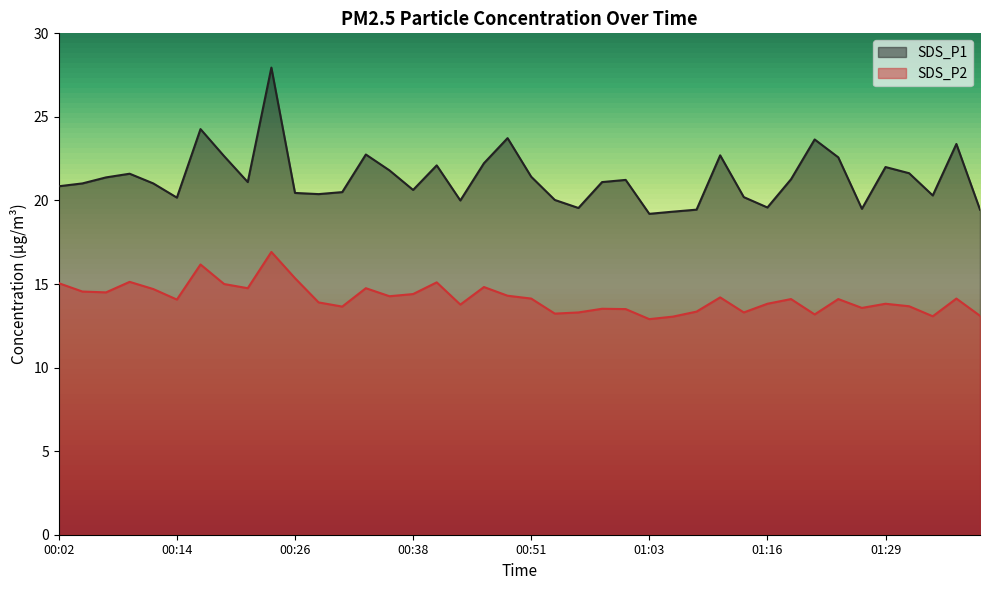

Which series has the largest total across all categories?

SDS_P1